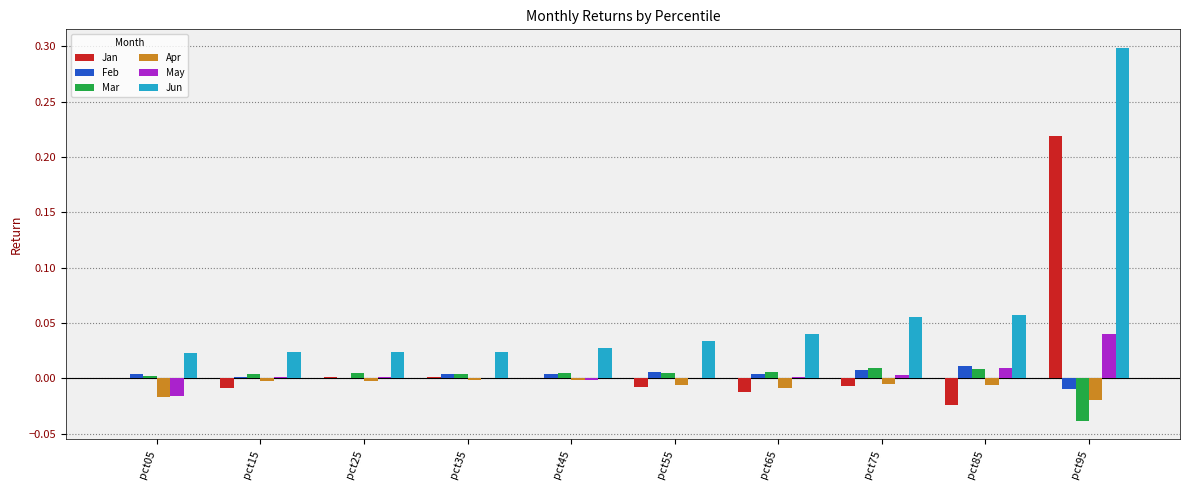

The value of Jan at pct95 is 0.1. True or false?

False